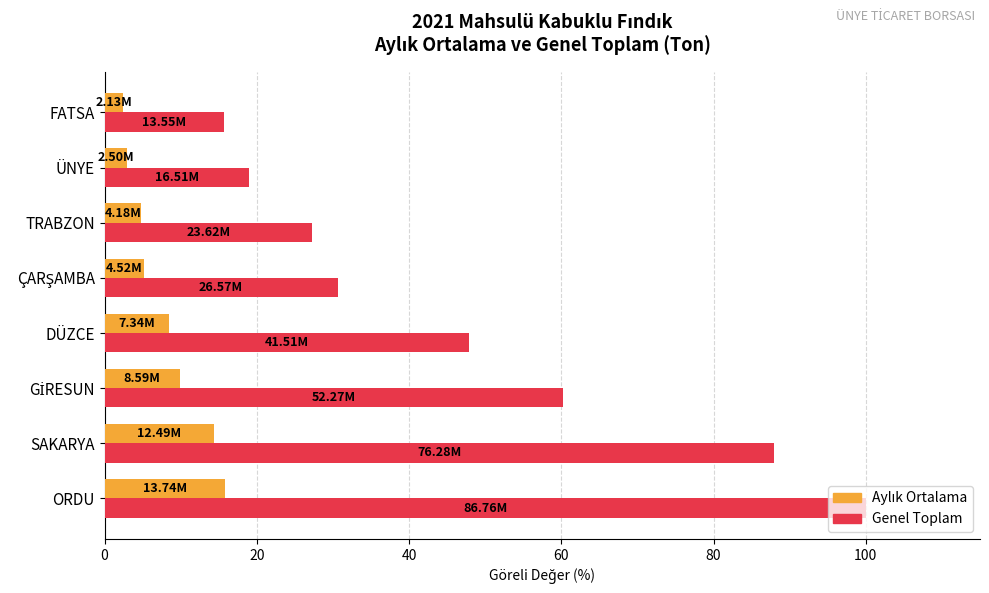

What is the average value of the Genel Toplam series?

48.6